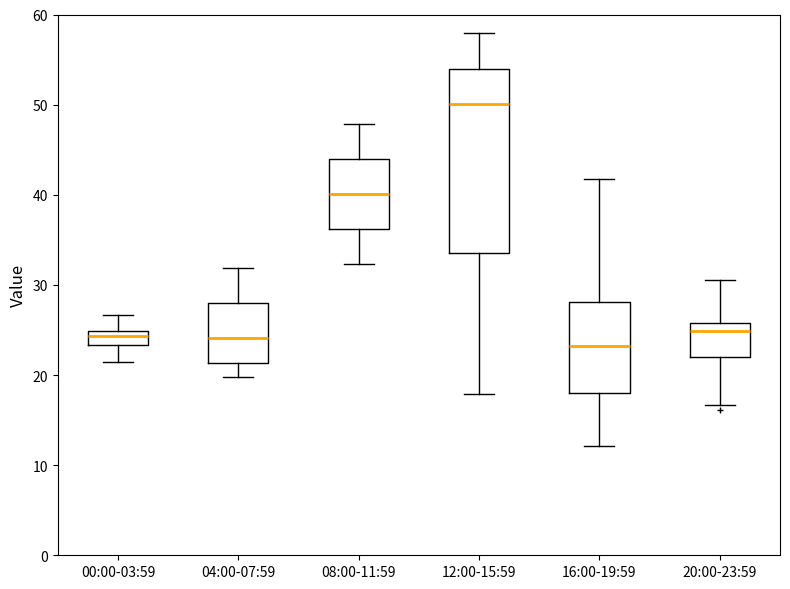

Reading left to right, transcribe this box plot: for each box, give where its median line is, the range the box spans, and where its two whiskers end, as read against the y-axis. The values are not printed on the chart, so give them approximately, as read against the axis.

00:00-03:59: median 24, box 23 to 25, whiskers 21 to 27
04:00-07:59: median 24, box 21 to 28, whiskers 20 to 32
08:00-11:59: median 40, box 36 to 44, whiskers 32 to 48
12:00-15:59: median 50, box 34 to 54, whiskers 18 to 58
16:00-19:59: median 23, box 18 to 28, whiskers 12 to 42
20:00-23:59: median 25, box 22 to 26, whiskers 17 to 31